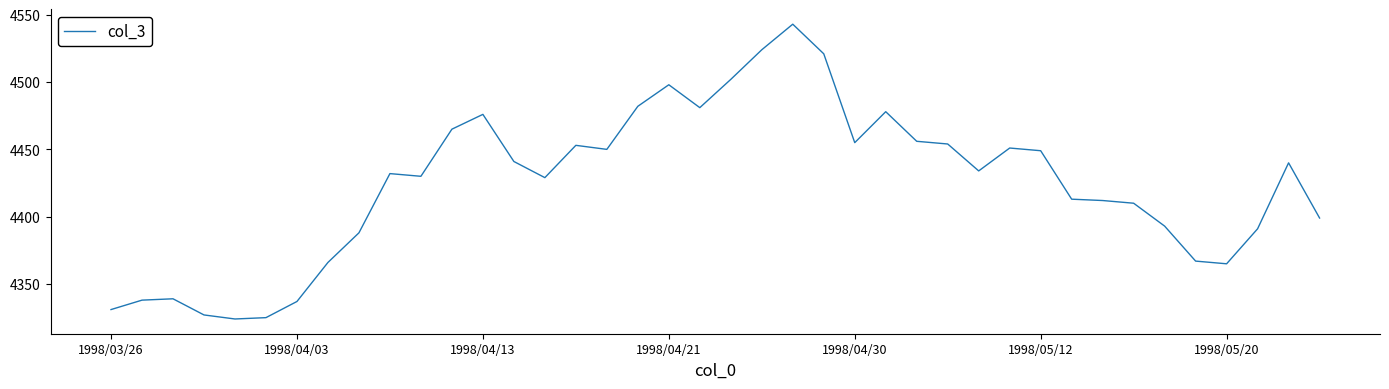

How many categories are shown in the chart?

40